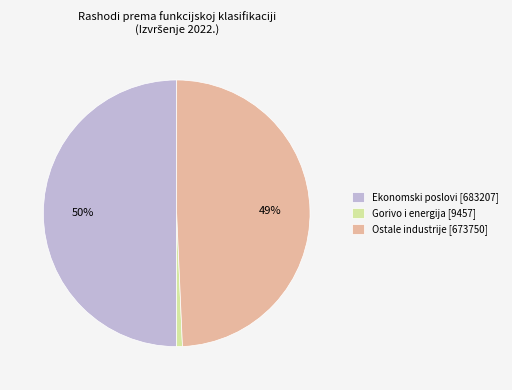

Does Ostale industrije [673750] account for over 50% of the chart?

No